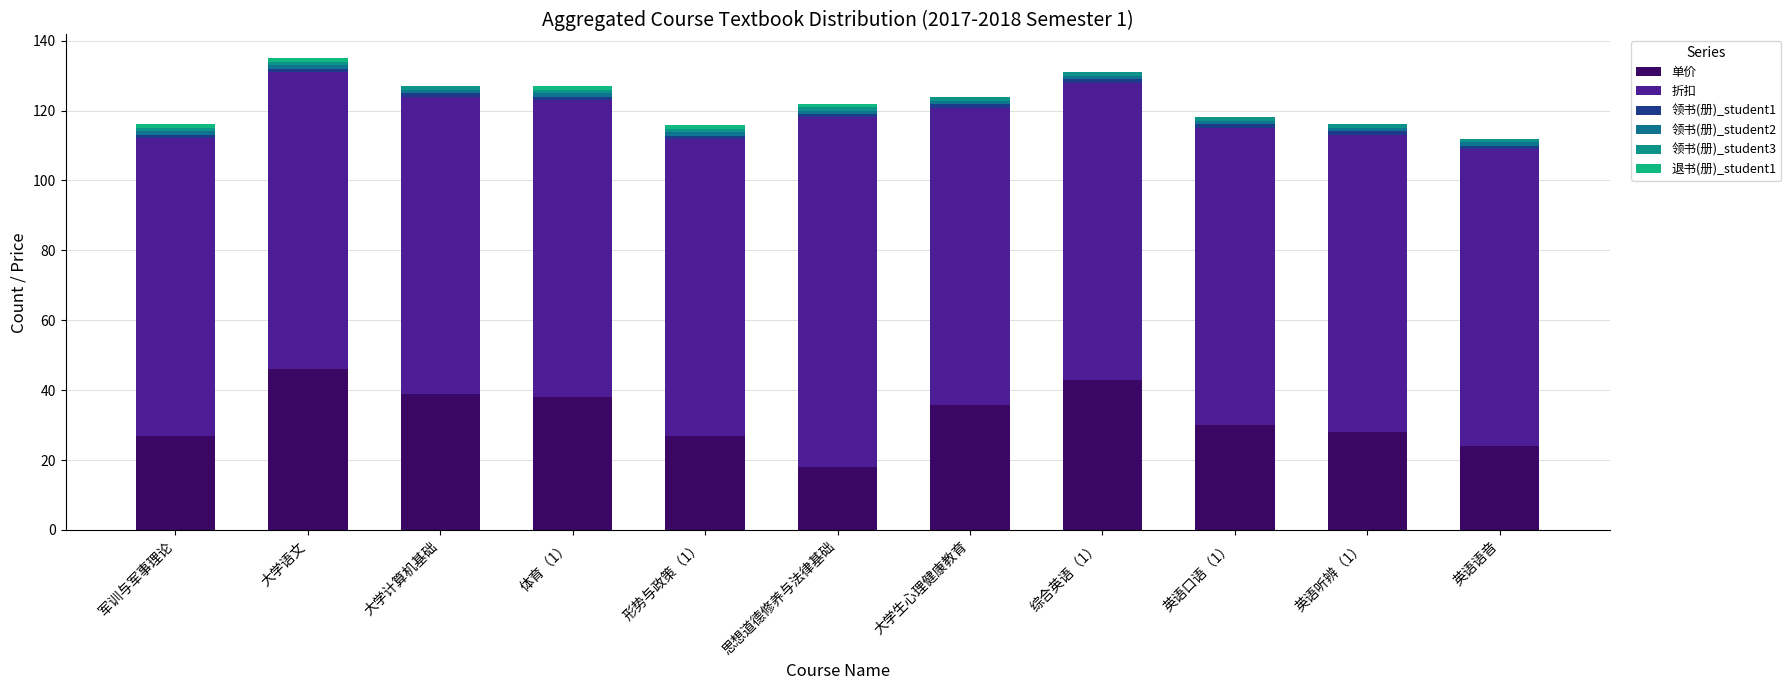

Which series has the largest range (max minus min)?

单价